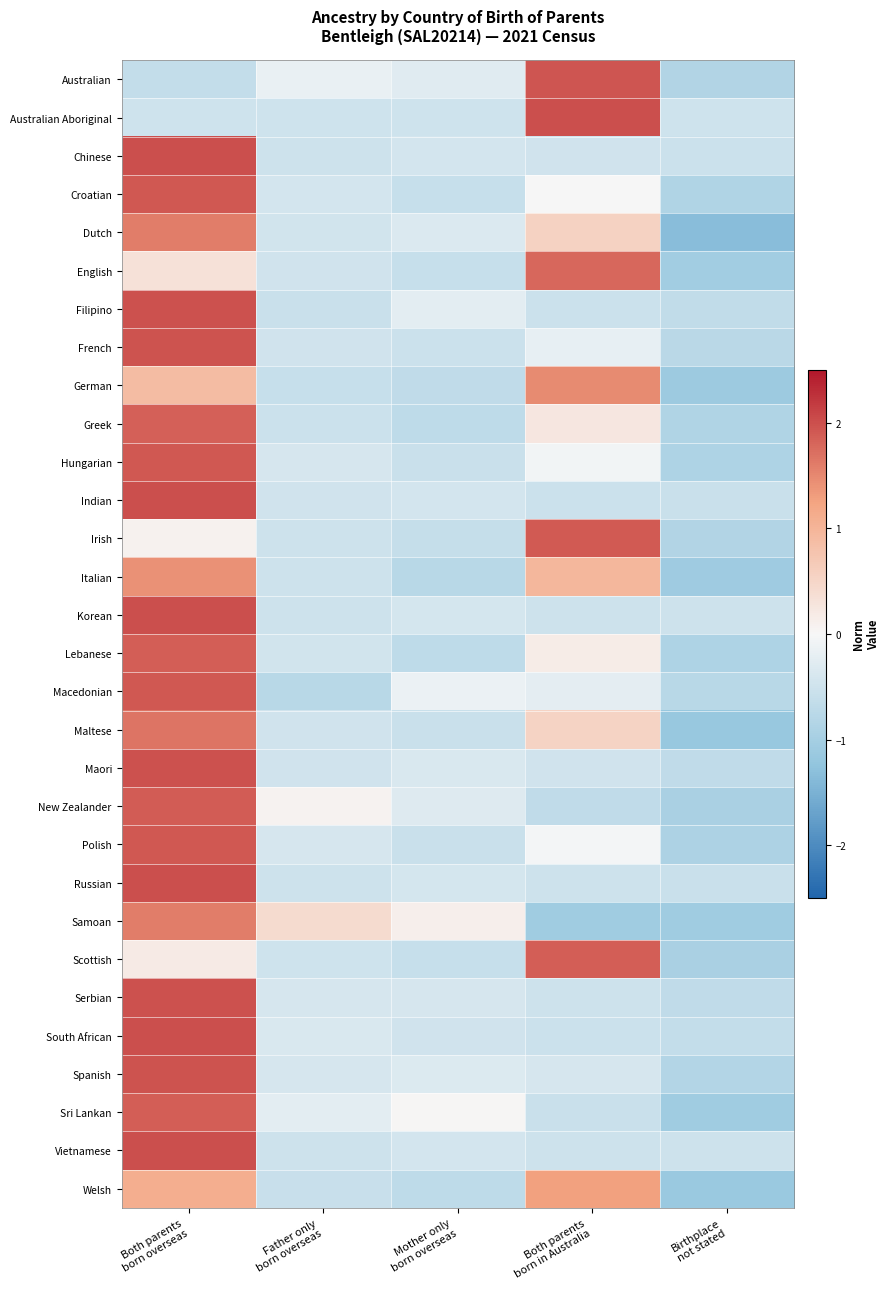

Rank the series at Mother only born overseas from highest to lowest value.

Samoan, Sri Lankan, Macedonian, Filipino, Australian, New Zealander, Spanish, Dutch, Maori, Serbian, Russian, Korean, Vietnamese, Chinese, Indian, South African, Australian Aboriginal, French, Polish, Maltese, Hungarian, English, Scottish, Croatian, Irish, German, Welsh, Lebanese, Greek, Italian